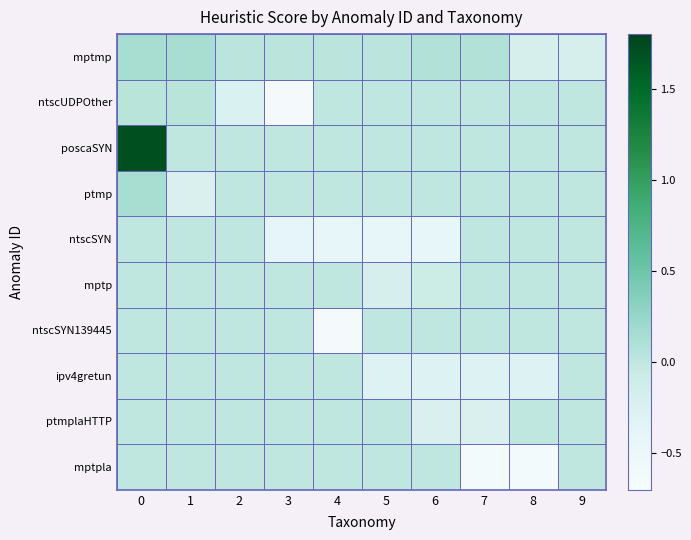

What is the total value across all series at 9?

-0.2